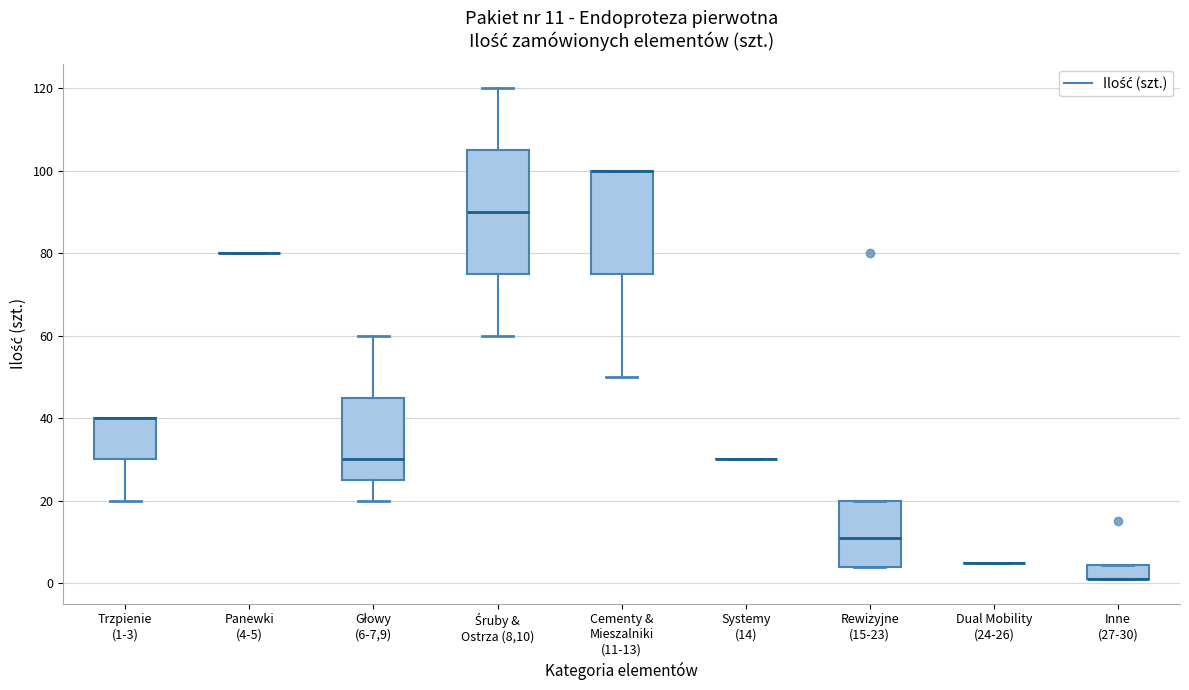

Comparing the boxes themselves (not the whiskers), which one is the tallest?

Śruby & Ostrza (8,10)